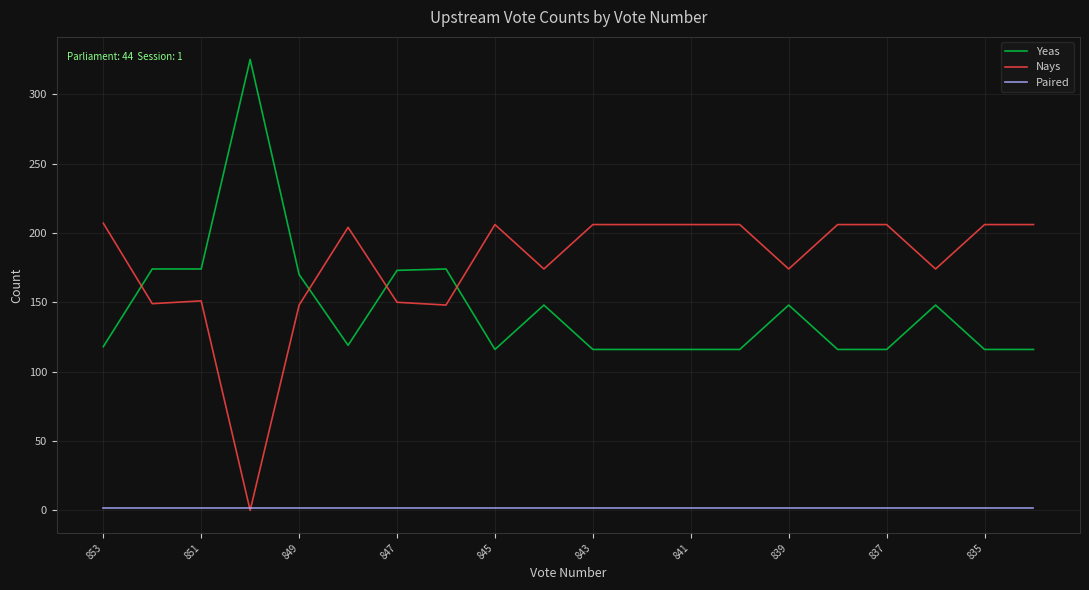

True or false: Nays and Yeas intersect in this chart.

True